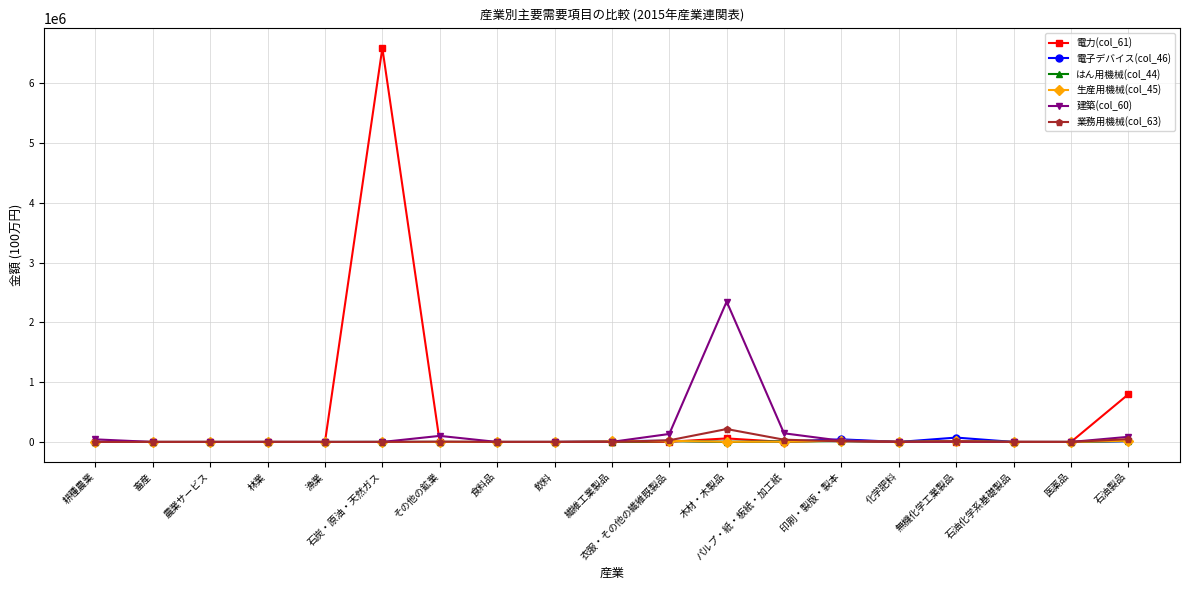

How many categories are shown in the chart?

19